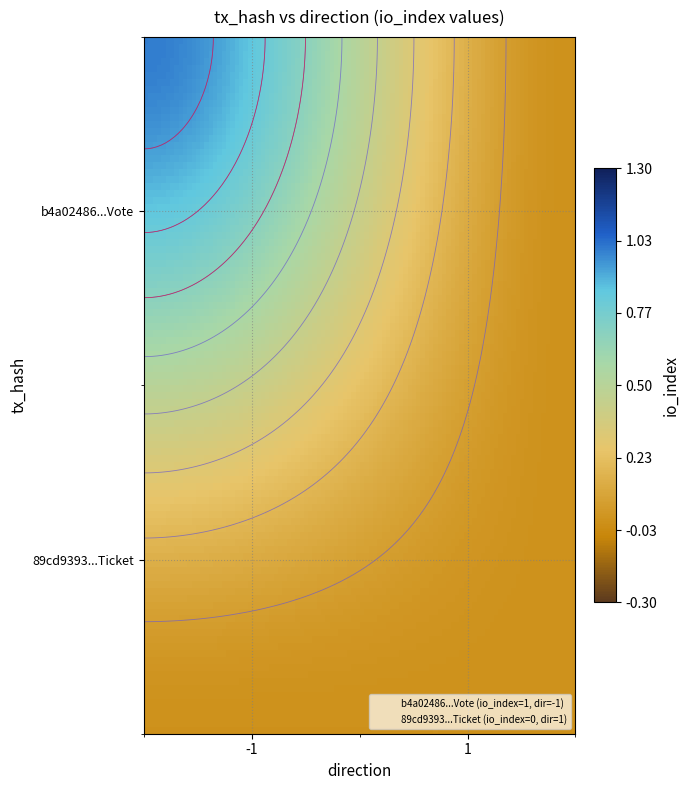

Reading left to right, list all the values displayed in this chart.

b4a02486a668d6472cb0bc70bca7d61d0c8a5ac: -1	1
89cd93935a453b29632b2eb97739e8fc95ce832: 1	0